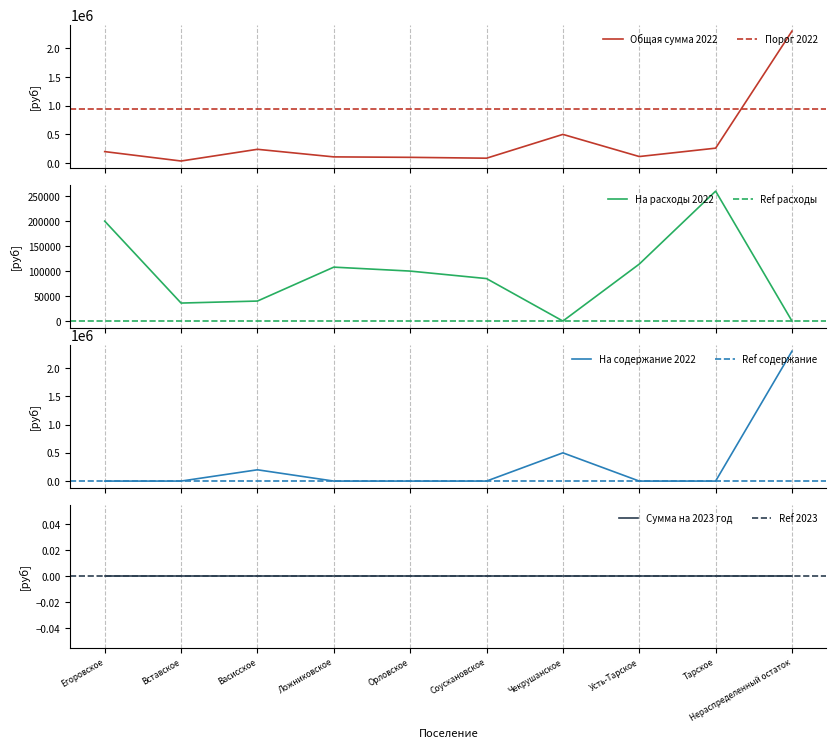

True or false: на содержание зданий 2022 has more than 2 interior local peaks.

False